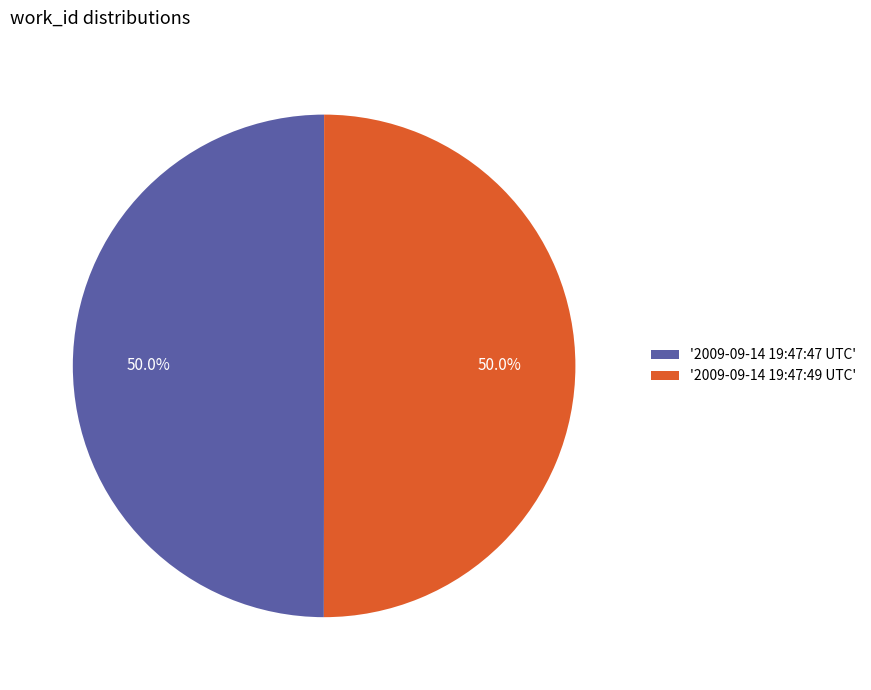

What portion of the pie excludes '2009-09-14 19:47:49 UTC'?

50.0%